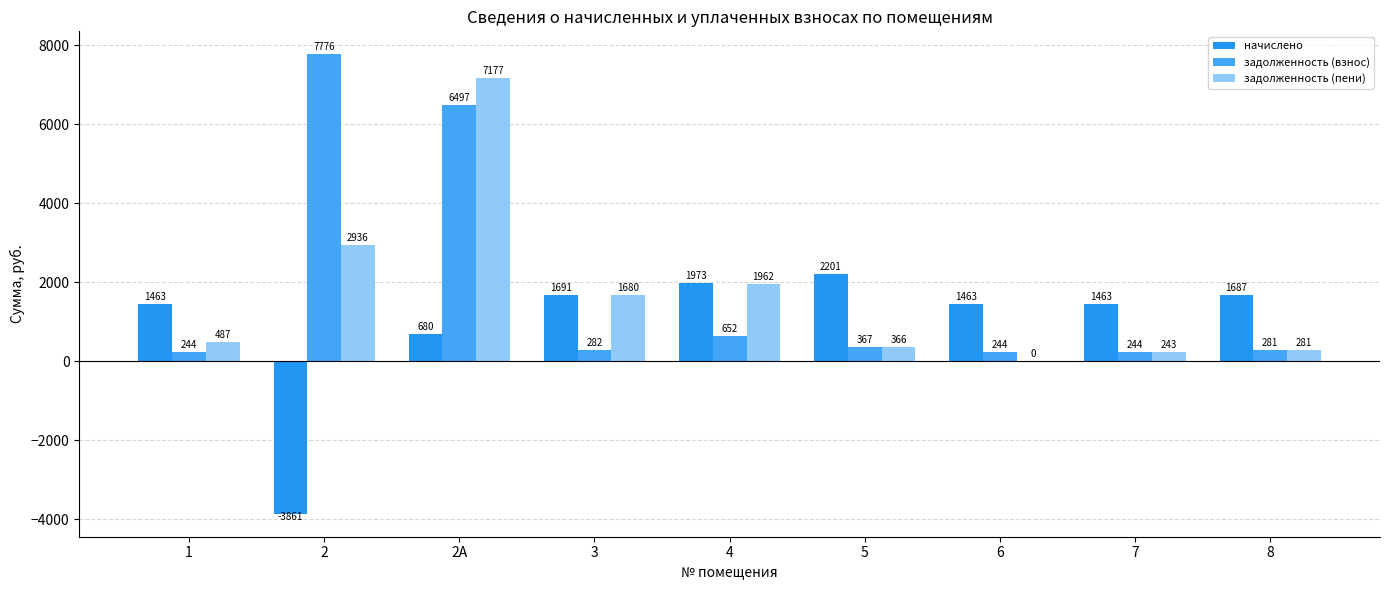

Rank the series by their maximum value, from lowest to highest.

начислено, задолженность (пени), задолженность (взнос)